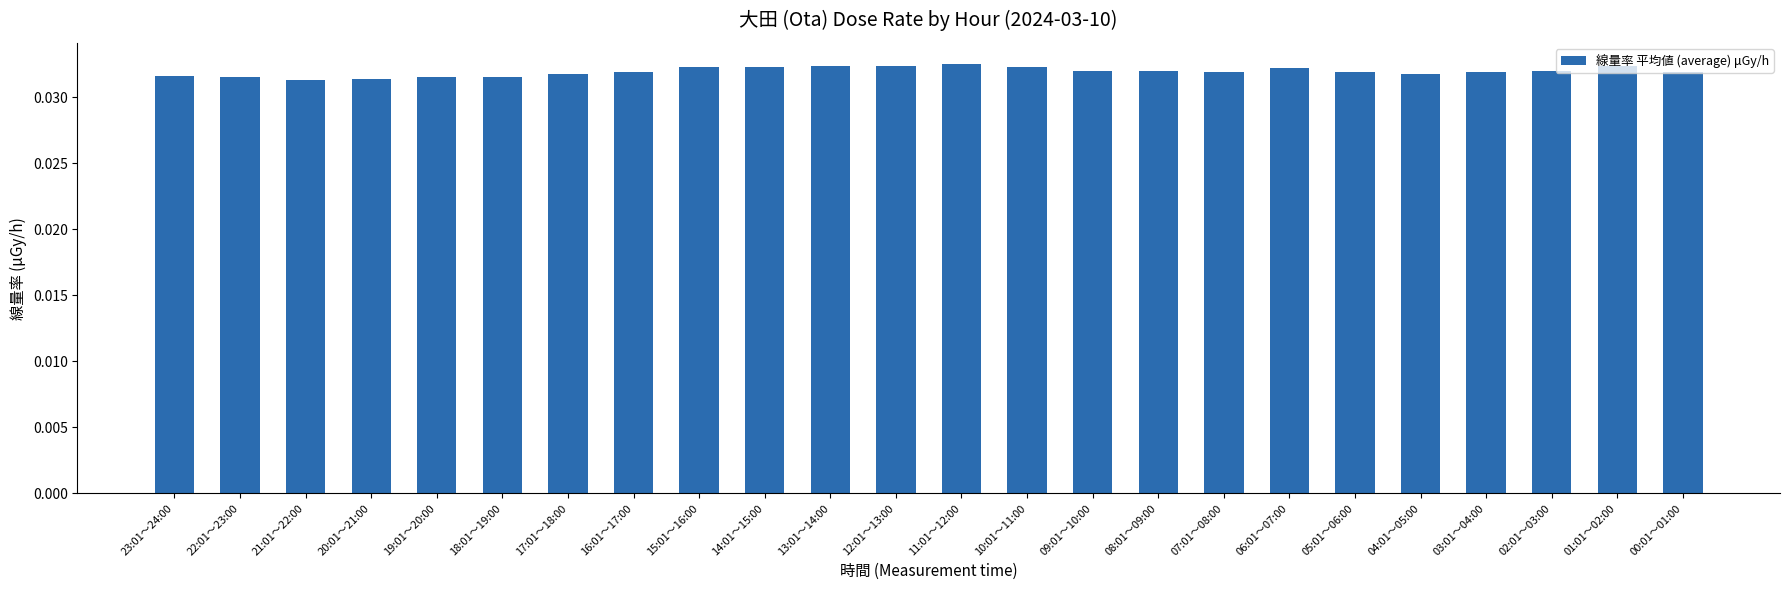

What is the label of the 7th bar from the right?

06:01～07:00